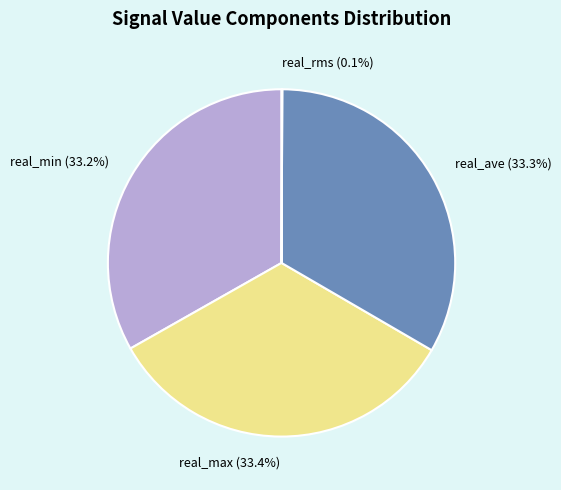

What percentage is the real_min slice, to the nearest percent?

33%